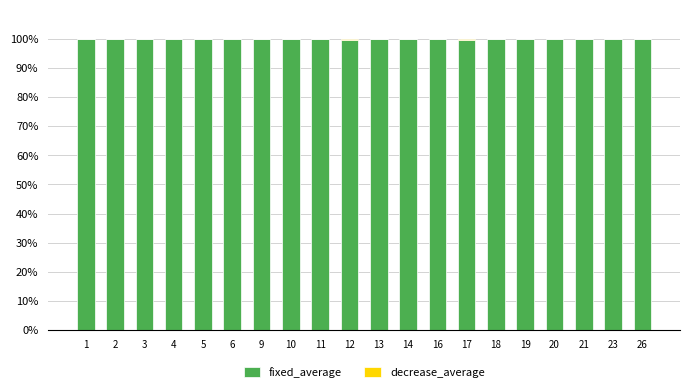

What is the approximate value of fixed_average at 2?

100.0